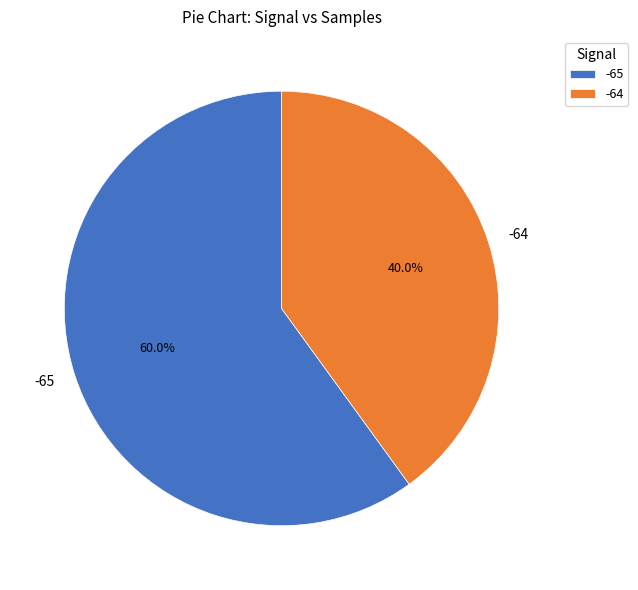

What percentage do -65 and -64 together represent?

100.0%